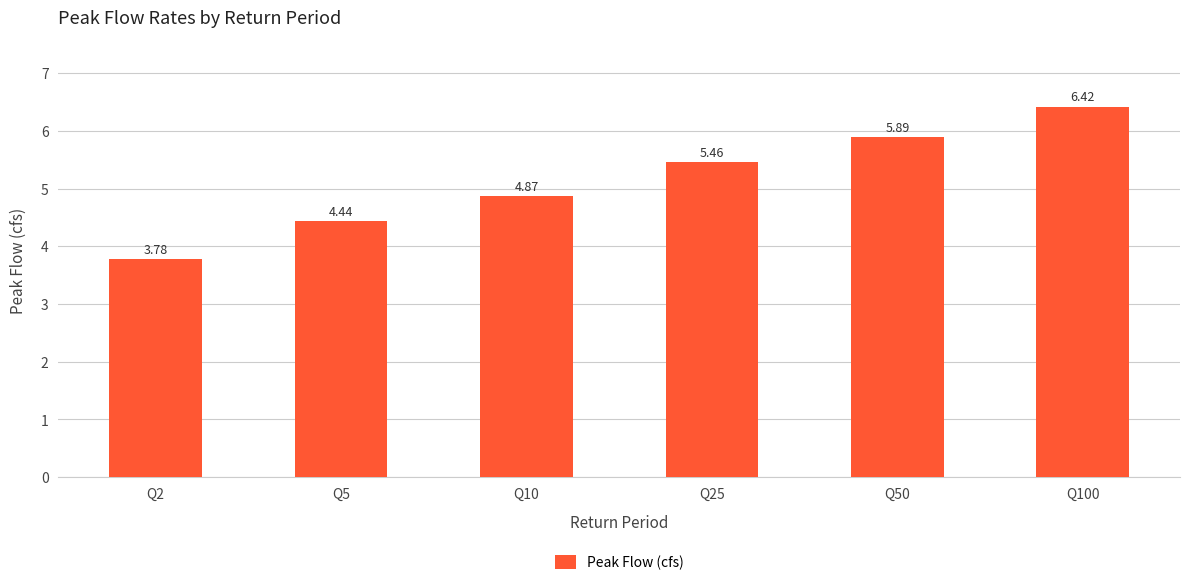

Between Q25 and Q10, which is larger?

Q25